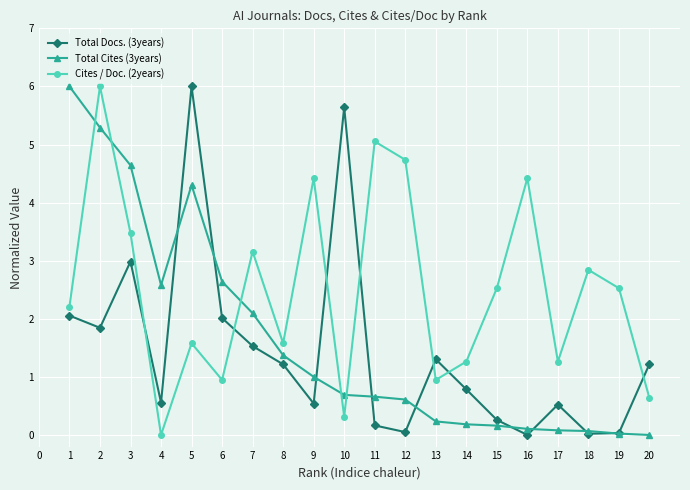

How many values in the Total Docs. (3years) series exceed 1?

10